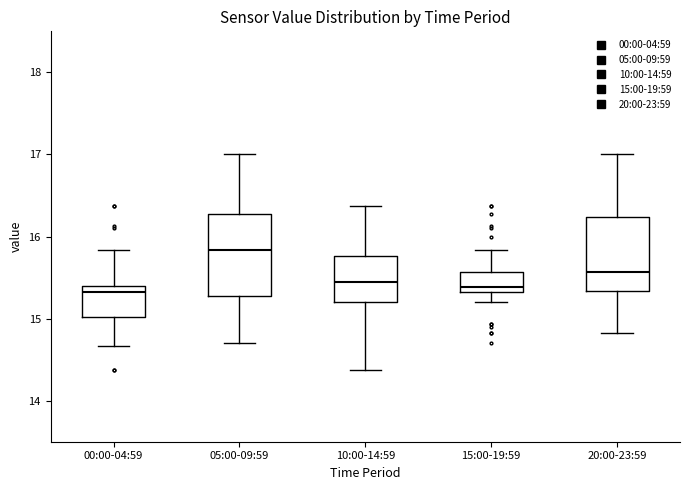

Where does the lower whisker of the box for 15:00-19:59 end on the y-axis? The values are not printed on the chart, so give them approximately, as read against the axis.

15.2